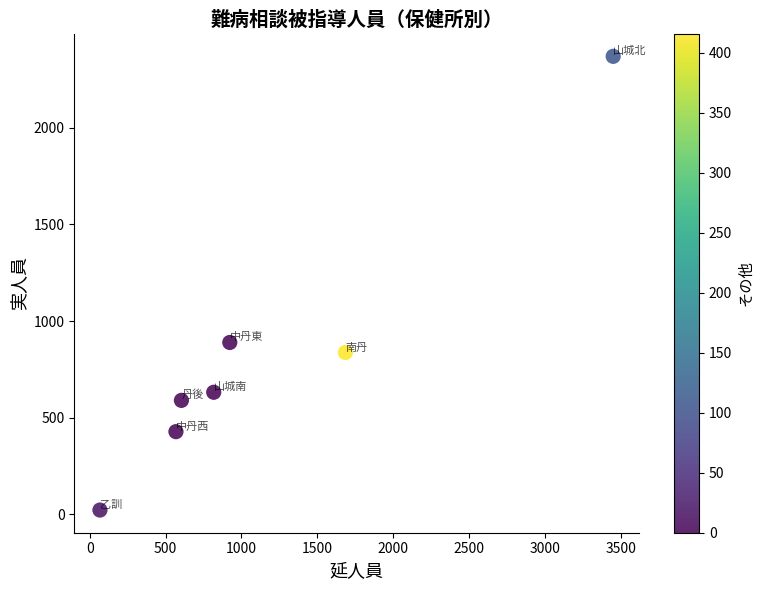

What is the average Y value?

824